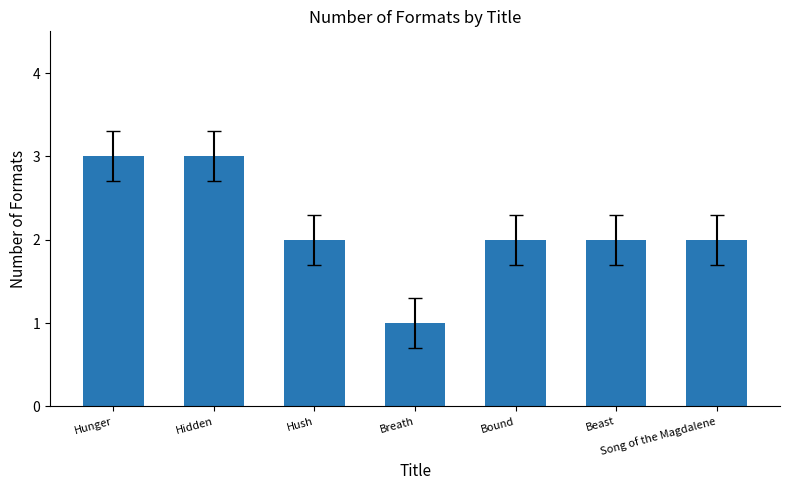

What is the value of the 1st bar from the left?

3